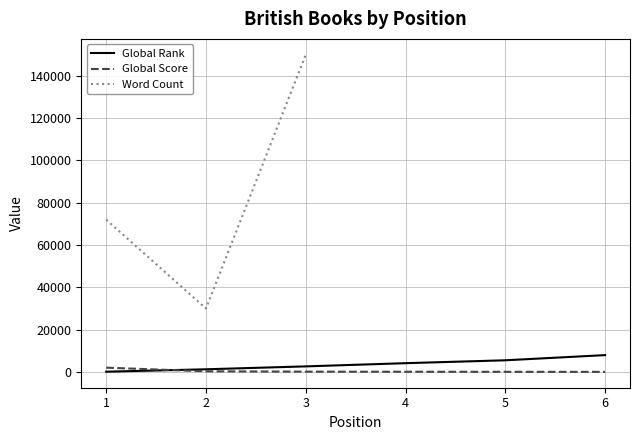

What is the sum of the Global Score values at 5 and 3?

213